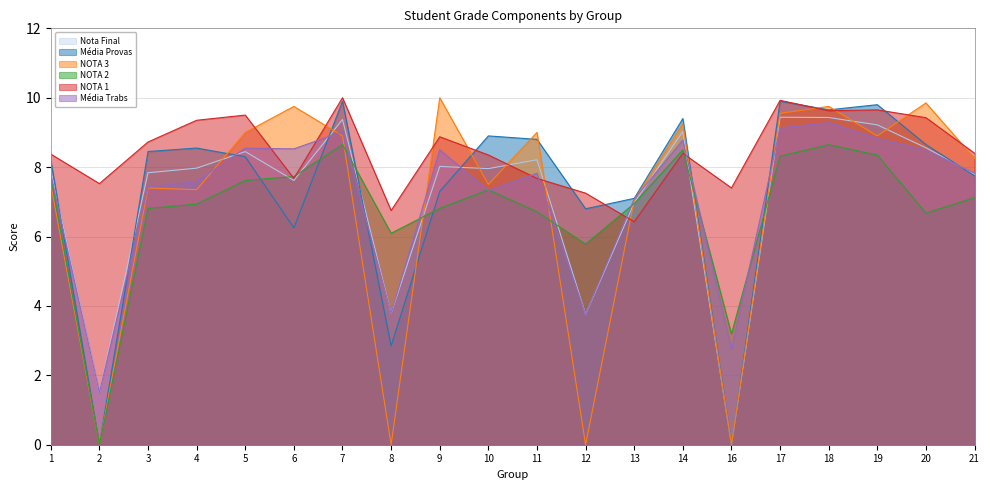

Reading left to right, transcribe all the data shown in this chart.

Nota Final: 7.9	1.5	7.8	8.0	8.4	7.6	9.4	3.8	8.0	8.0	8.2	3.8	7.0	9.0	0.0	9.4	9.4	9.2	8.6	7.8
Média Provas: 8.2	0.0	8.4	8.6	8.3	6.2	9.9	2.9	7.3	8.9	8.8	6.8	7.1	9.4	0.0	9.9	9.7	9.8	8.7	7.8
NOTA 3: 7.5	0.0	7.4	7.3	9.0	9.8	8.9	0.0	10.0	7.5	9.0	0.0	7.1	9.2	0.0	9.6	9.8	8.9	9.8	8.2
NOTA 2: 7.7	0.0	6.8	6.9	7.6	7.7	8.7	6.1	6.8	7.3	6.7	5.8	7.0	8.5	3.2	8.3	8.6	8.3	6.7	7.1
NOTA 1: 8.4	7.5	8.7	9.3	9.5	7.7	10.0	6.7	8.9	8.3	7.7	7.2	6.4	8.4	7.4	9.9	9.6	9.6	9.4	8.4
Média Trabs: 7.8	1.5	7.4	7.6	8.5	8.5	9.0	3.8	8.5	7.3	7.8	3.8	7.1	8.8	2.8	9.1	9.3	8.8	8.5	7.8